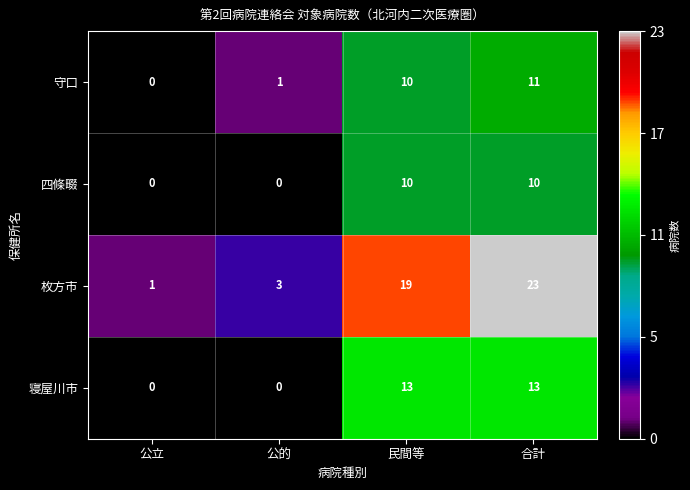

What is the difference between the maximum and second lowest values in the 守口 series?

10